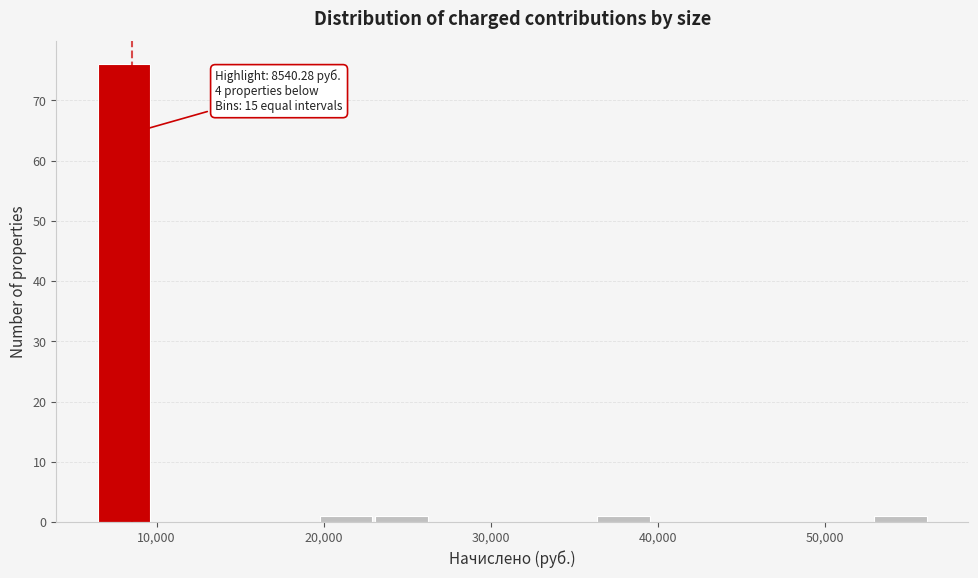

Around what value on the x-axis is the tallest bar? Give the approximate position of its centre, as read against the axis.

8000